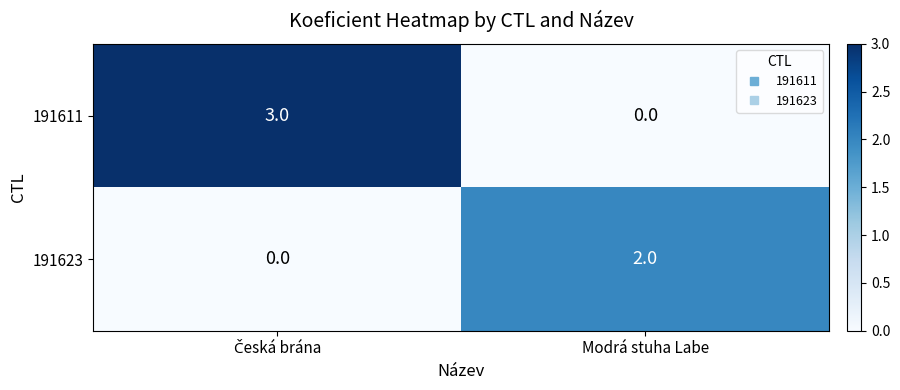

What is the difference between the maximum and minimum values in the 191611 series?

3